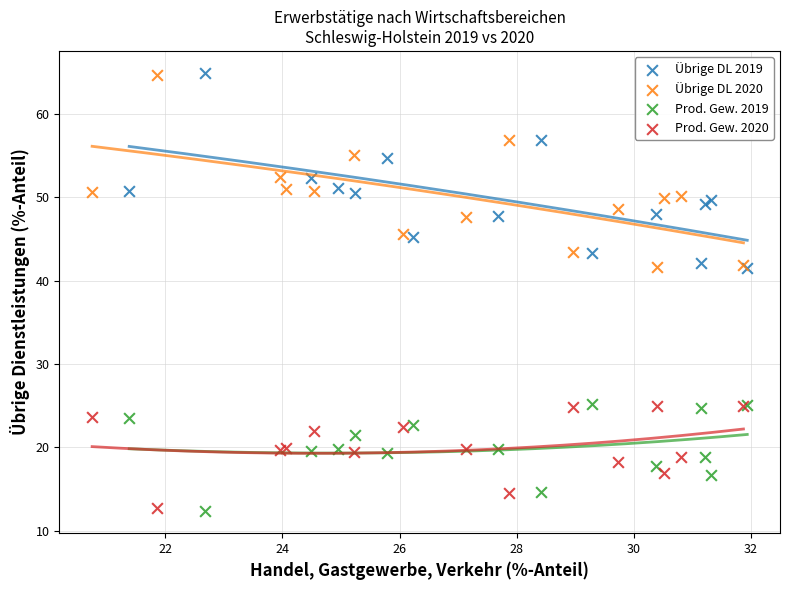

What are all the series names shown in the legend?

Übrige DL 2019, Übrige DL 2020, Prod. Gew. 2019, Prod. Gew. 2020